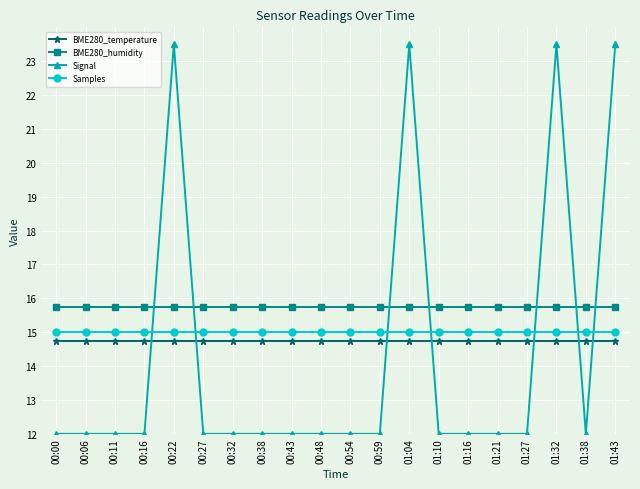

What is the label of the 18th point from the right?

00:11